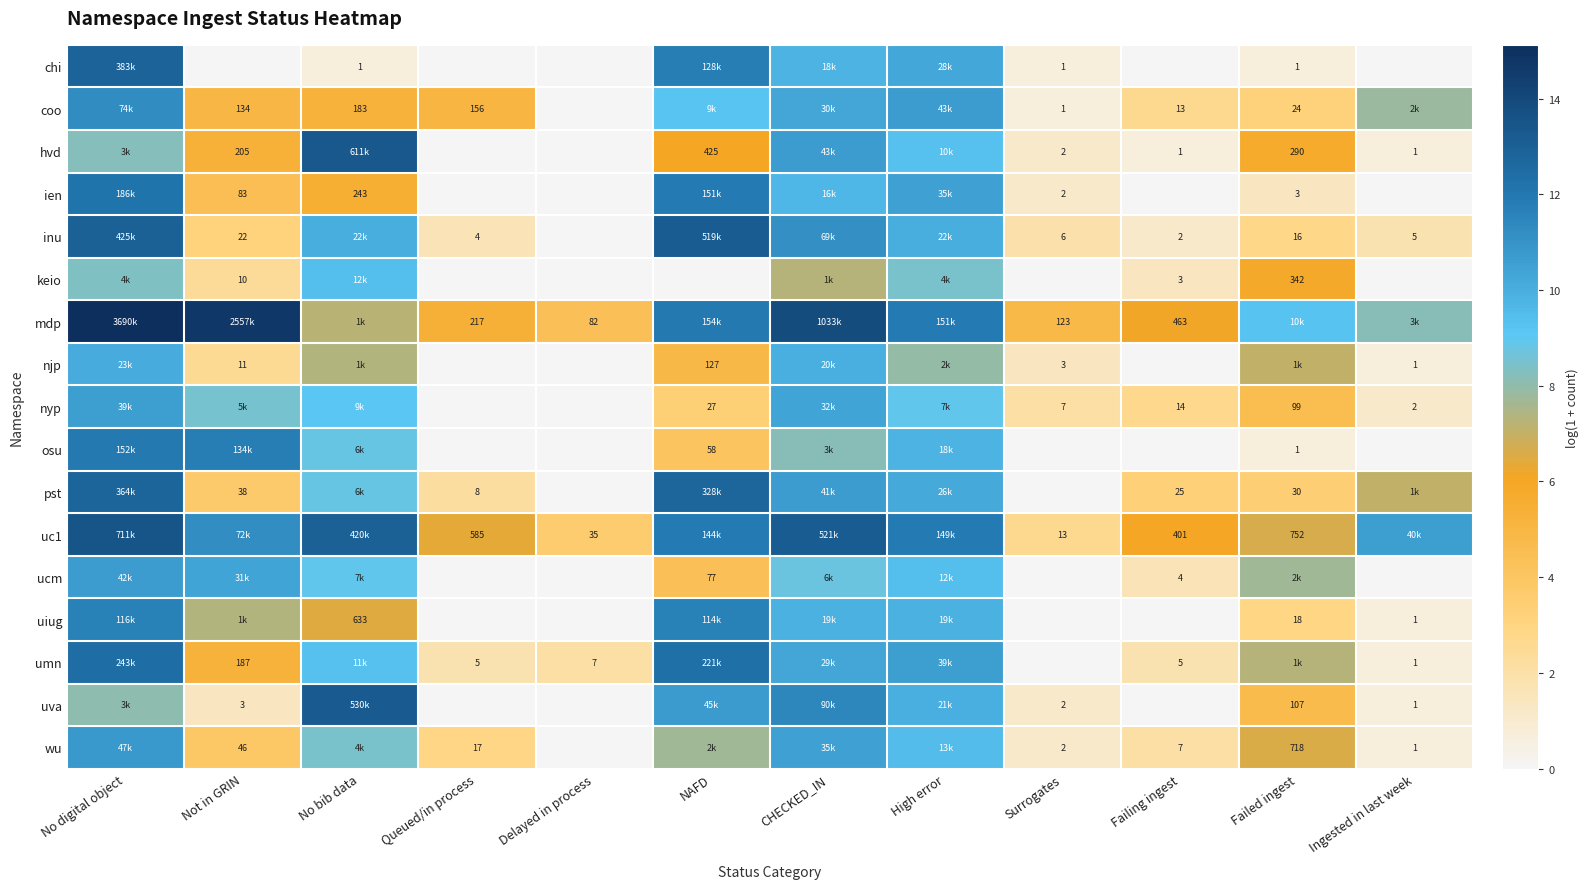

What is the greatest value displayed?

15.1